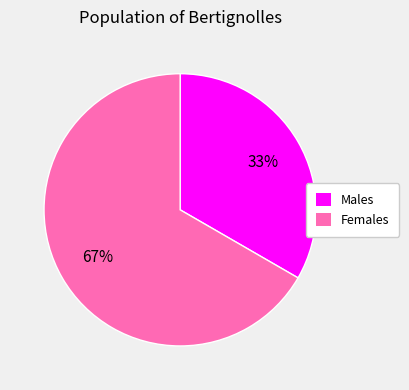

To the nearest percent, what portion does Females represent?

67%